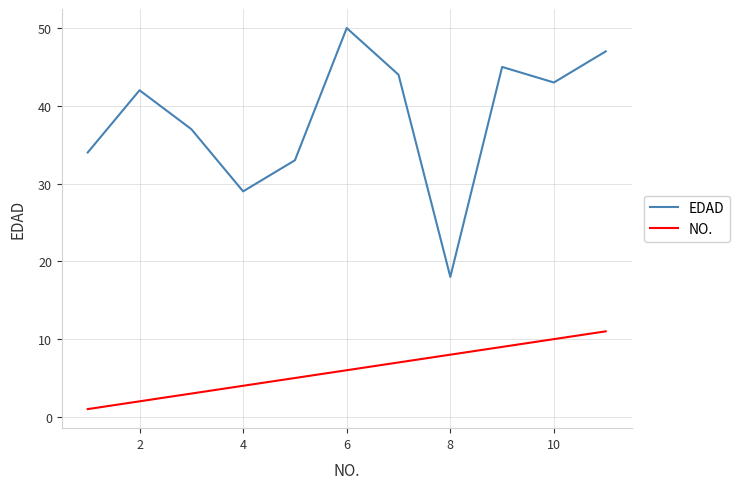

Which series has the widest spread of values?

EDAD